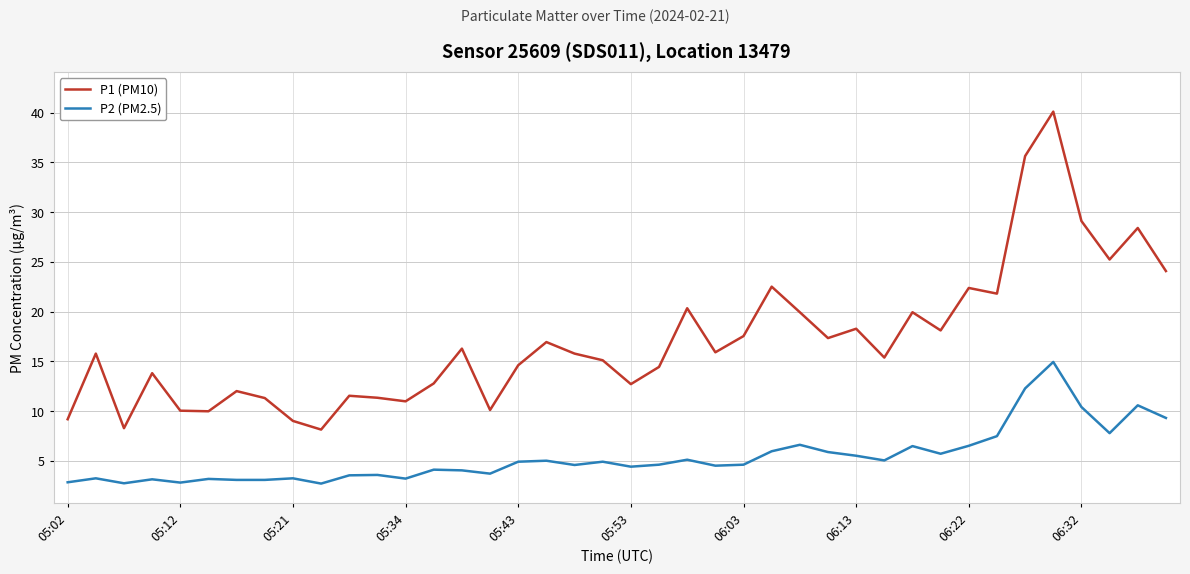

Is this an area chart (filled region under the line)?

No